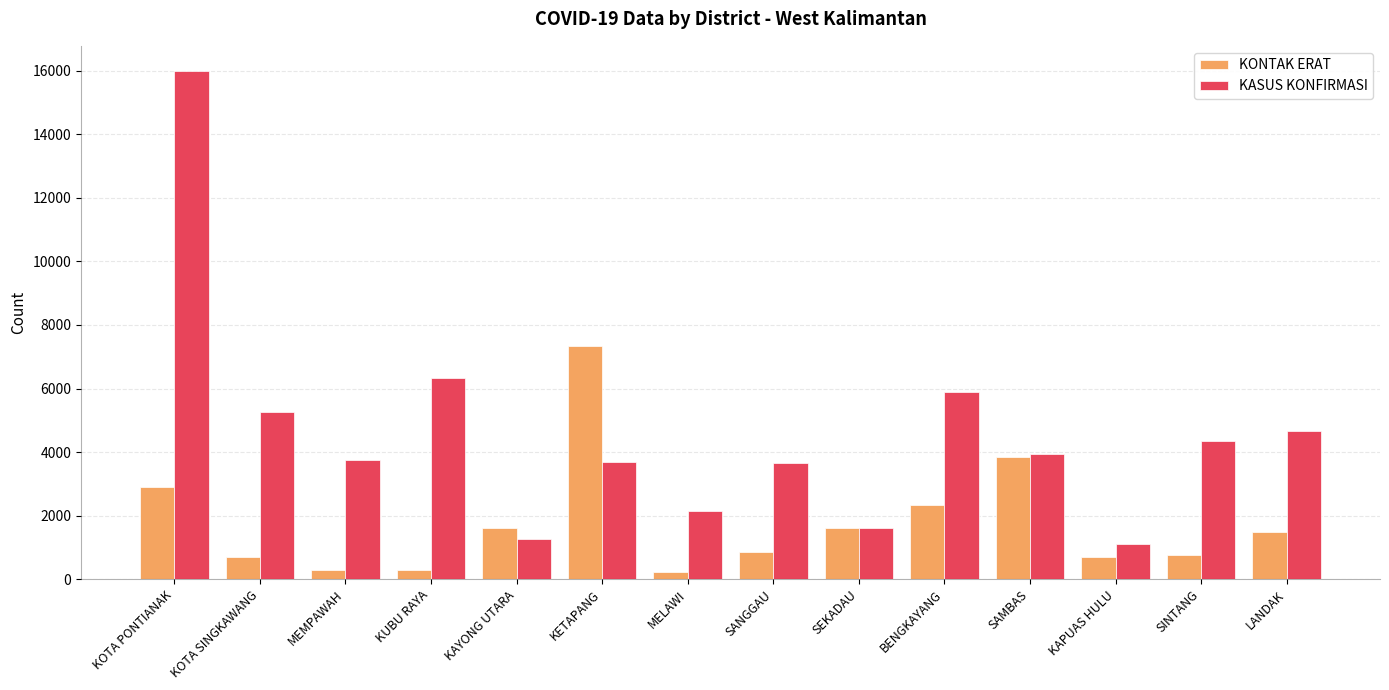

How many values in the KASUS KONFIRMASI series are below 3934?

7